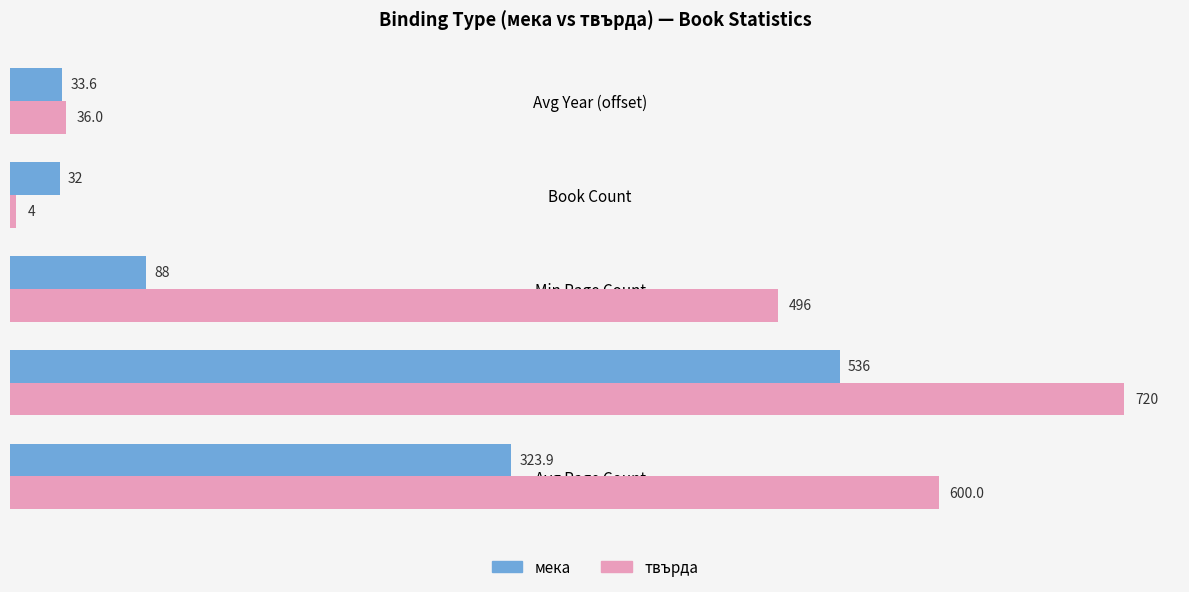

What is the sum of all мека values?

1013.5